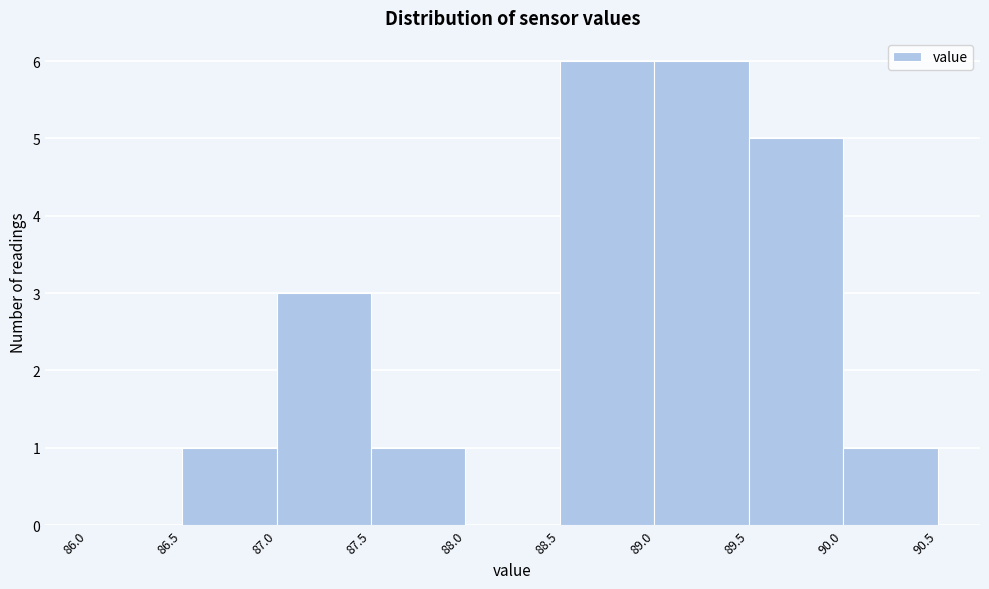

Reading left to right, list every bar in this chart as the range it spans on the x-axis followed by its height. The values are not printed on the chart, so give them approximately, as read against the axis.

86.0 to 86.5: 0
86.5 to 87.0: 1
87.0 to 87.5: 3
87.5 to 88.0: 1
88.0 to 88.5: 0
88.5 to 89.0: 6
89.0 to 89.5: 6
89.5 to 90.0: 5
90.0 to 90.5: 1